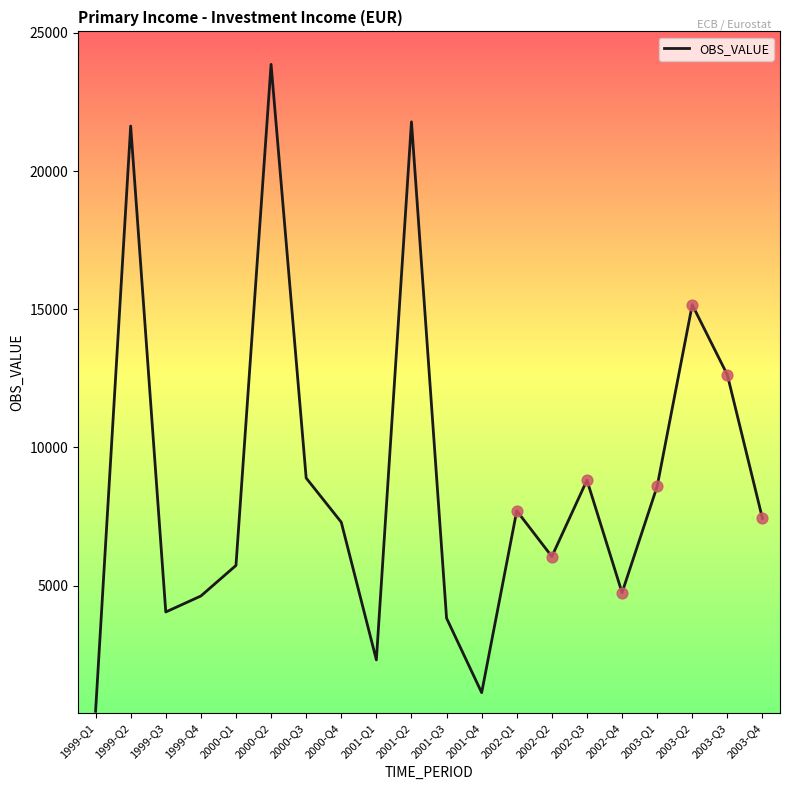

Between 1999-Q4 and 2001-Q3, which is larger?

1999-Q4